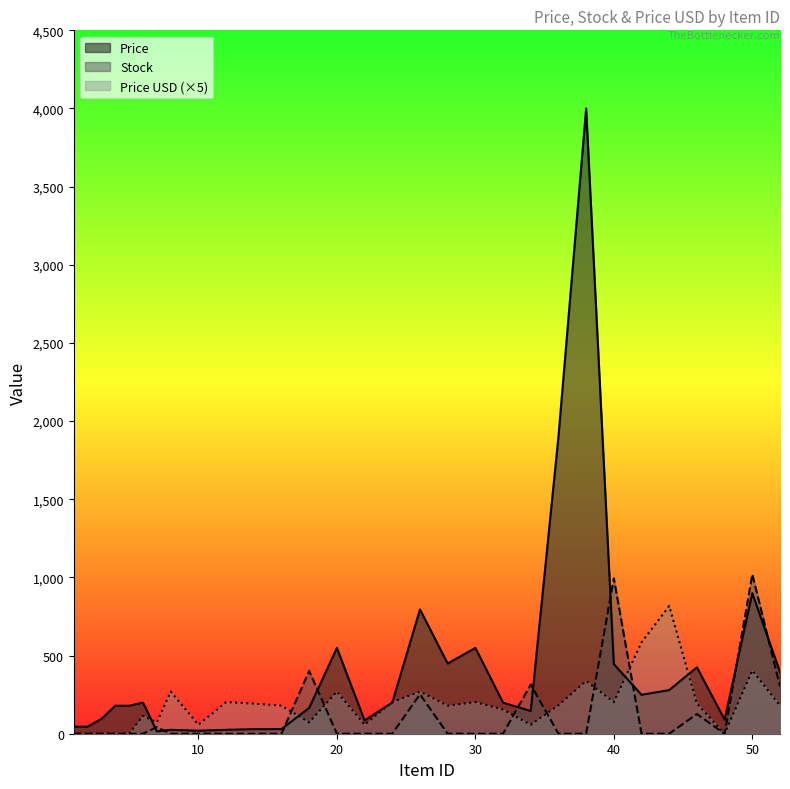

Which label corresponds to the largest value in the chart?

38